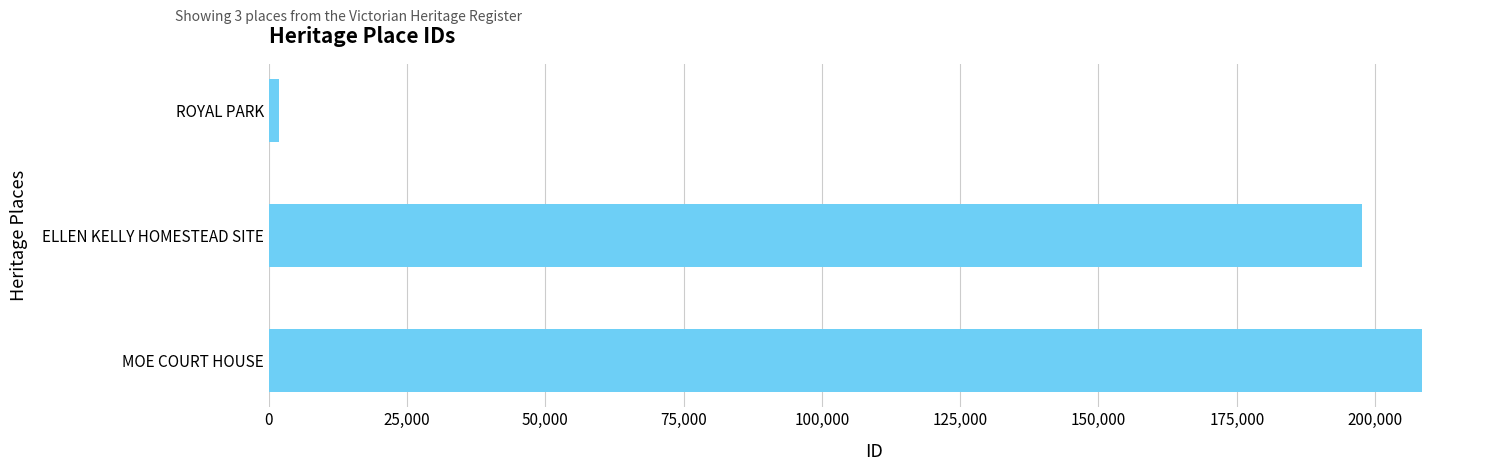

What is the label of the 1st bar from the bottom?

MOE COURT HOUSE